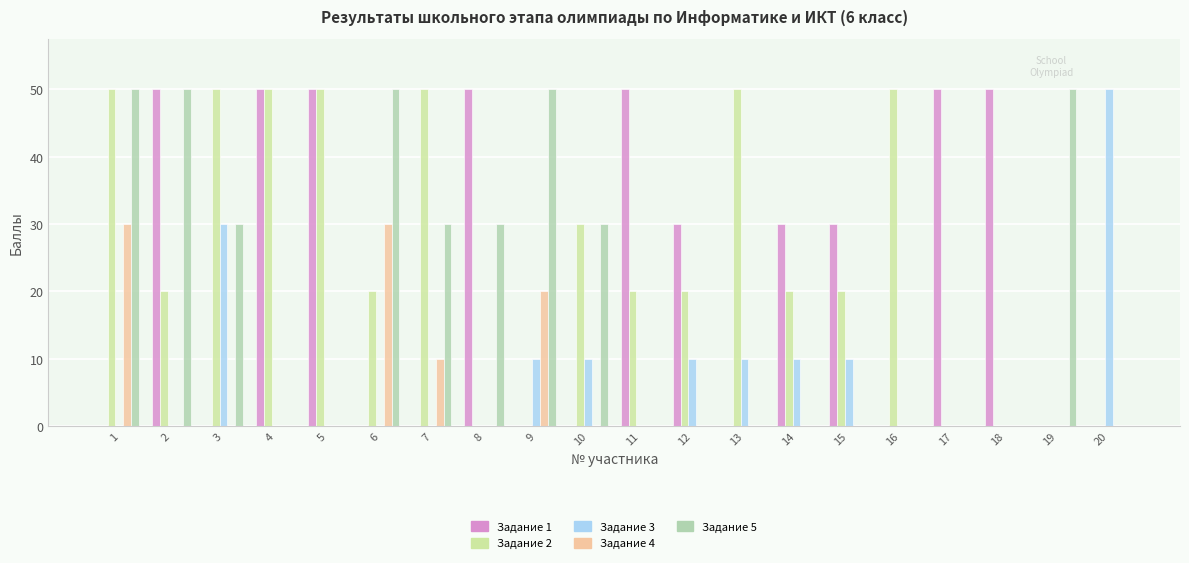

Is it true that Задание 1 equals 0 at 7?

True